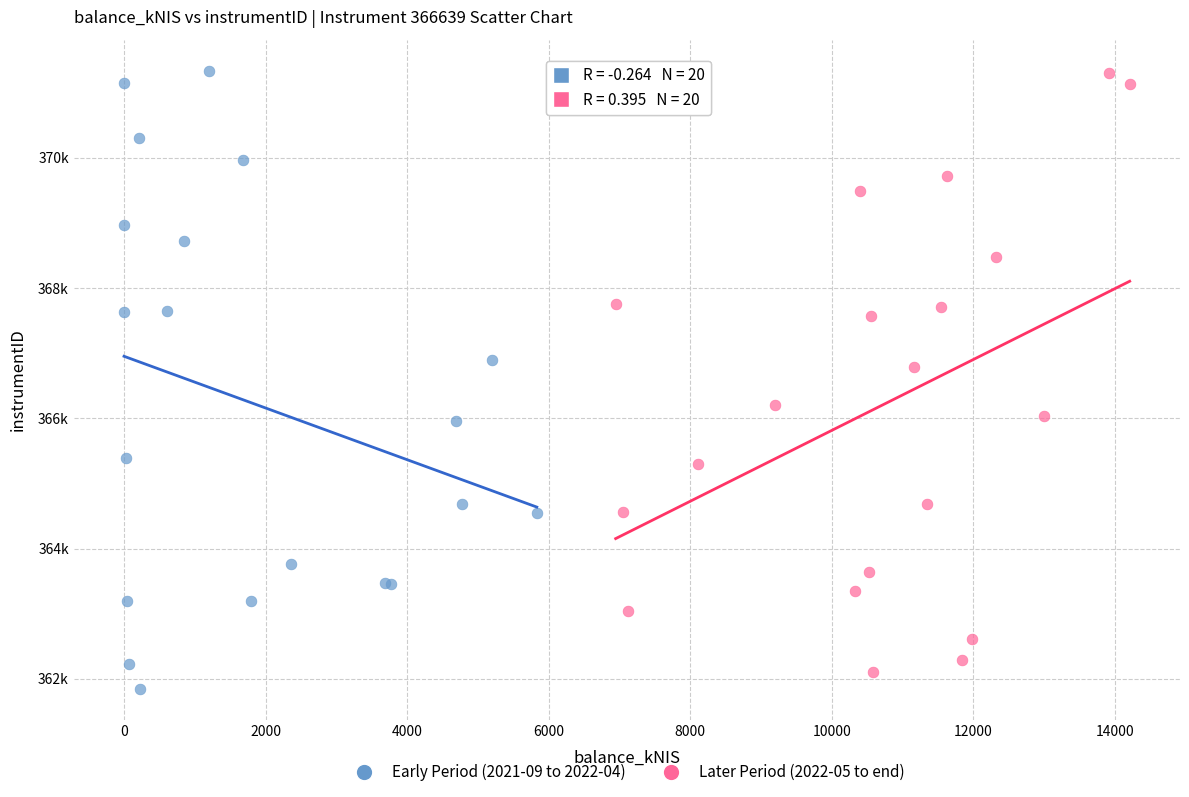

Which series has the largest Y range (max minus min)?

Early Period (2021-09 to 2022-04)